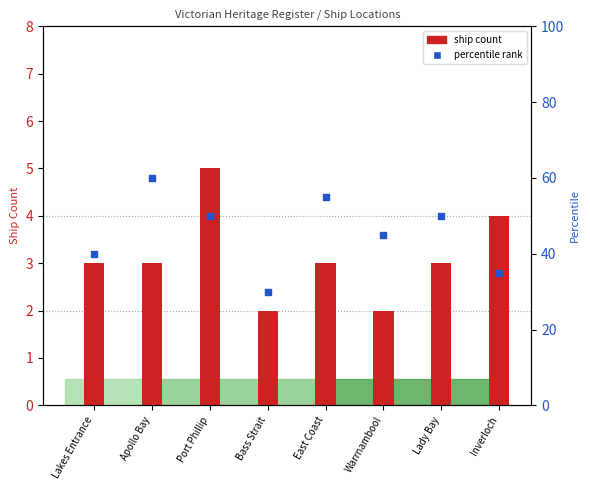

Which series has the largest total across all categories?

percentile rank